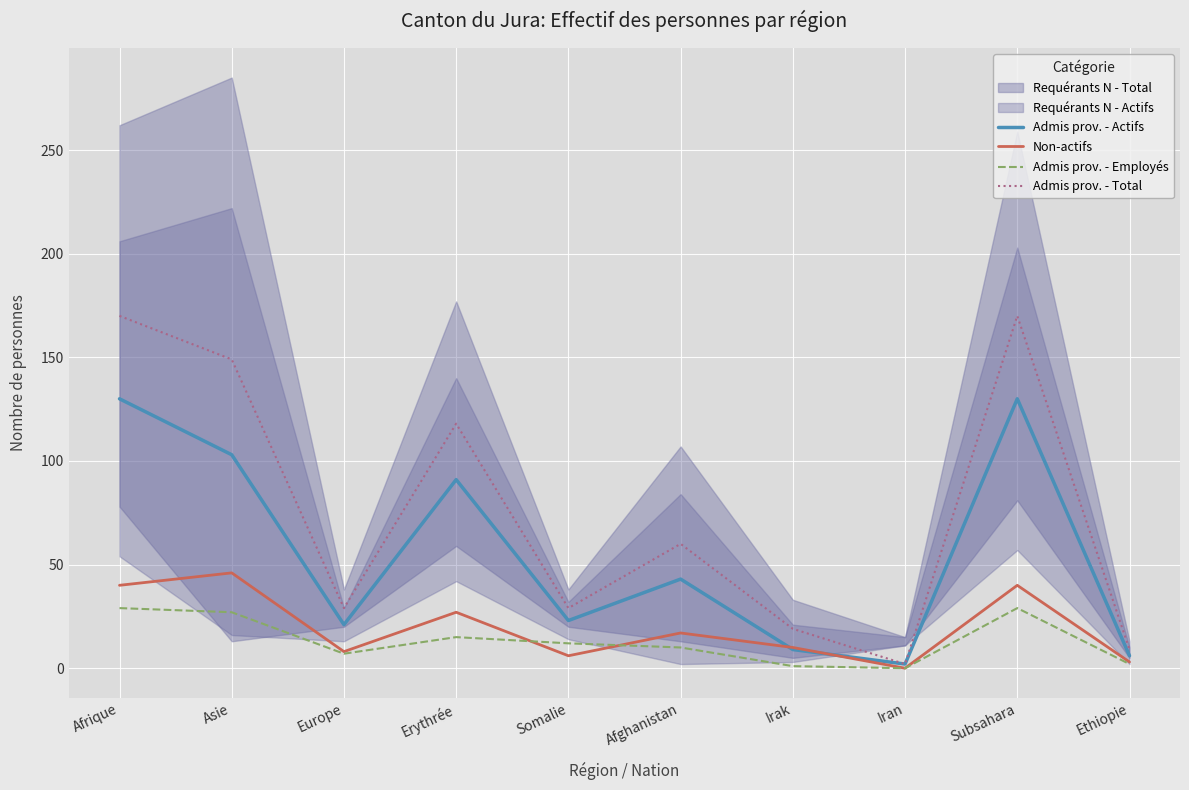

Reading left to right, list all the values displayed in this chart.

Admis prov. - Actifs: 130	103	21	91	23	43	9	2	130	6
Non-actifs: 40	46	8	27	6	17	10	0	40	3
Admis prov. - Employés: 29	27	7	15	12	10	1	0	29	2
Admis prov. - Total: 170	149	29	118	29	60	19	2	170	9